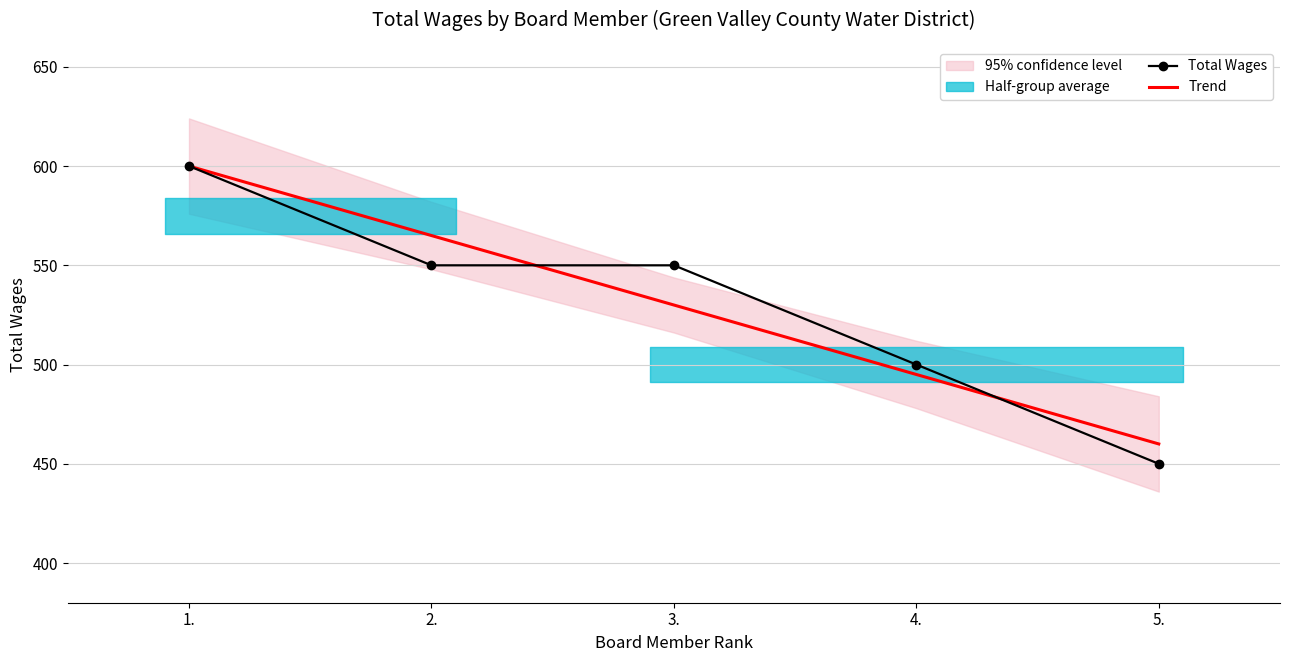

Rank the categories by Trend value from highest to lowest.

1., 2., 3., 4., 5.